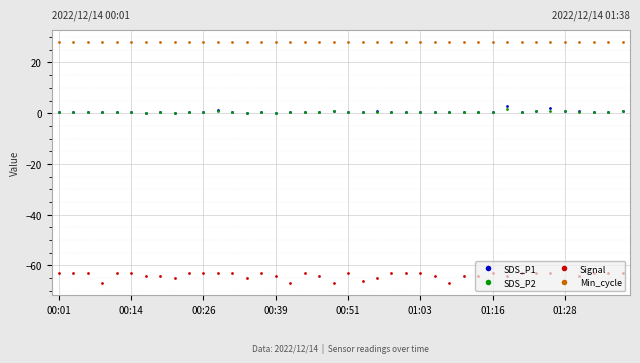

Which series has the largest total across all categories?

Min_cycle